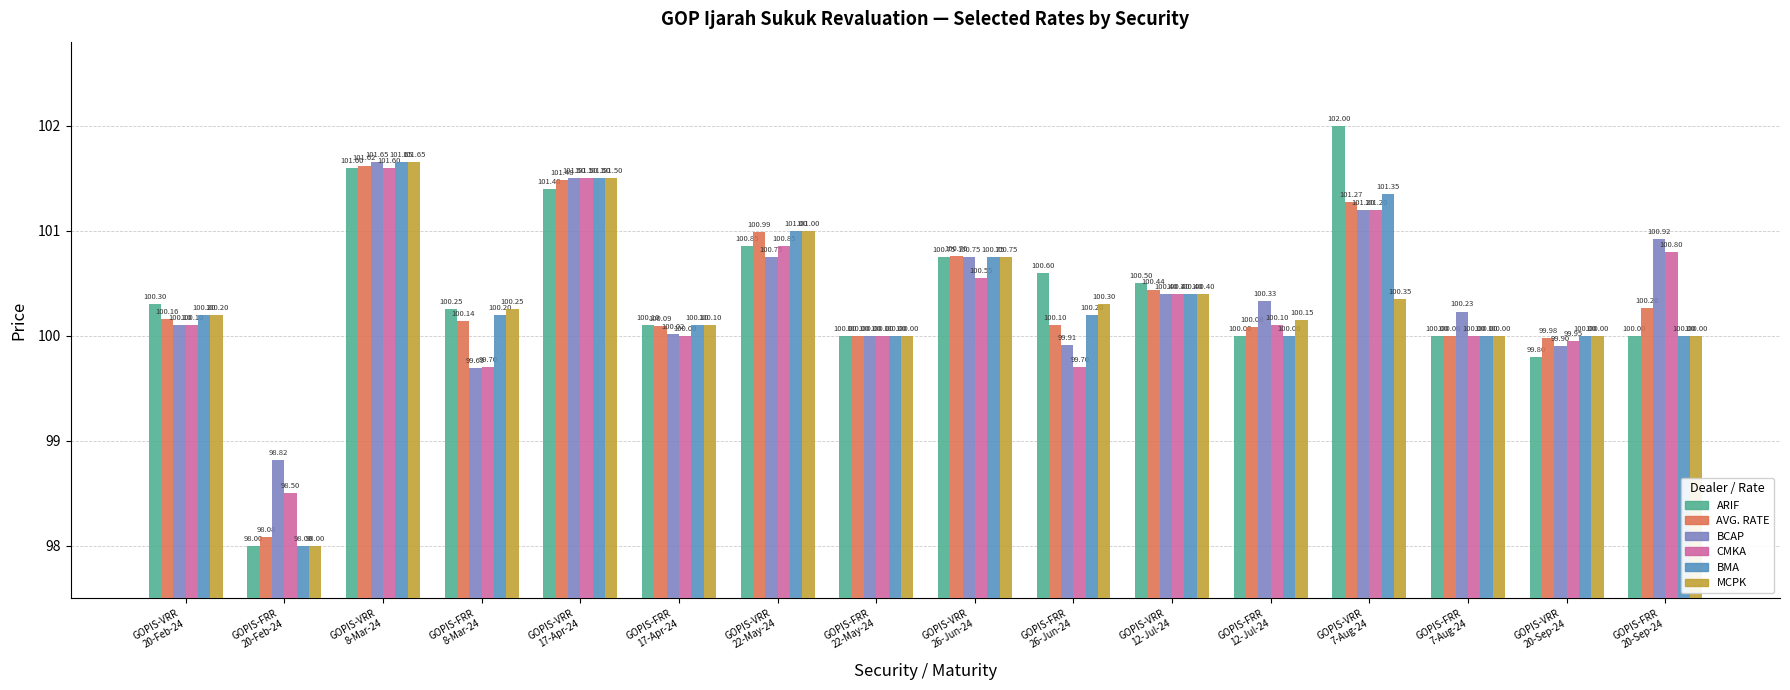

The value of ARIF at GOPIS-FRR
12-Jul-24 is 55.1. True or false?

False